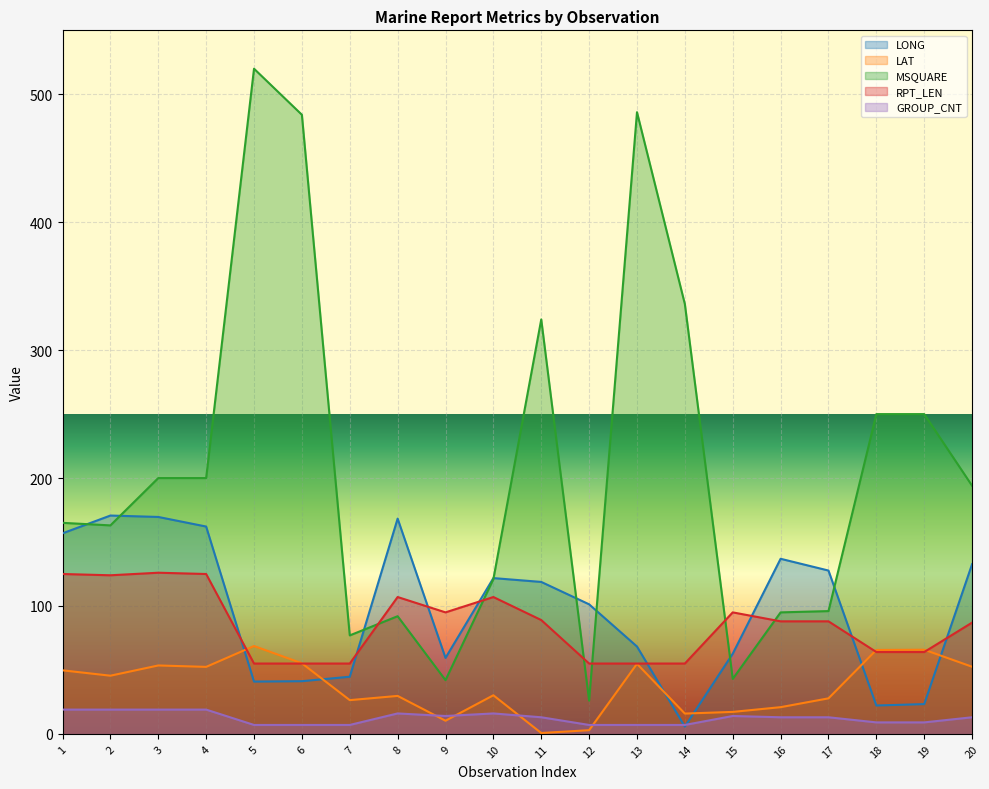

How many series are shown in this chart?

5